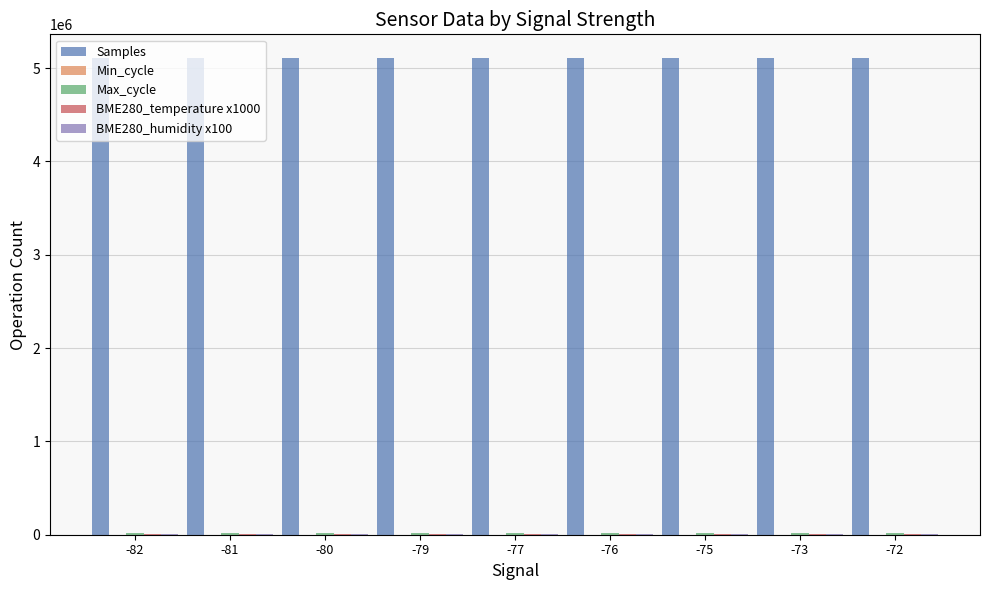

What is the greatest value displayed?

5106384.0